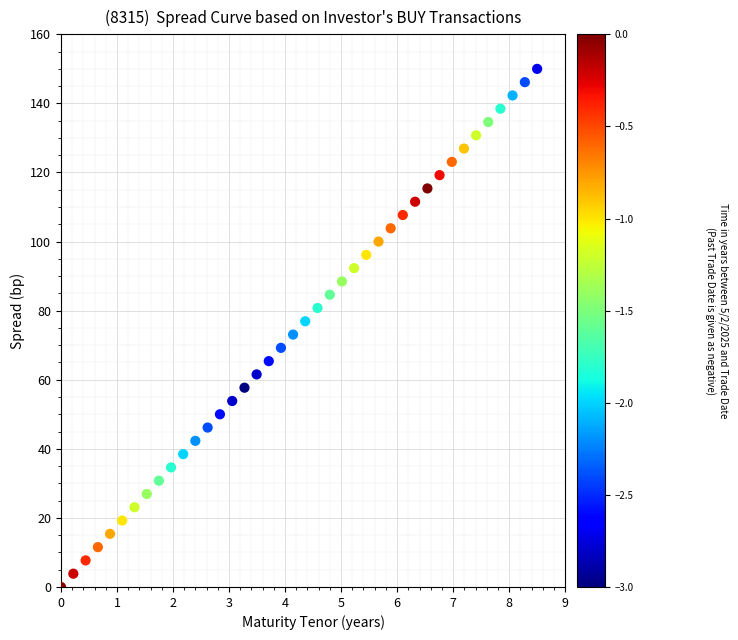

What is the range of Y values (max minus min)?

150.0